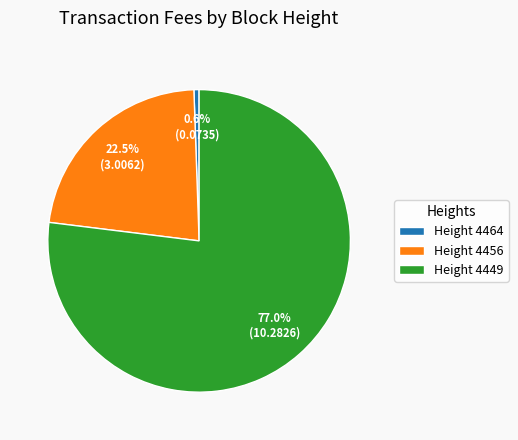

To the nearest percent, what is the difference between the largest and smallest slice percentages?

76%